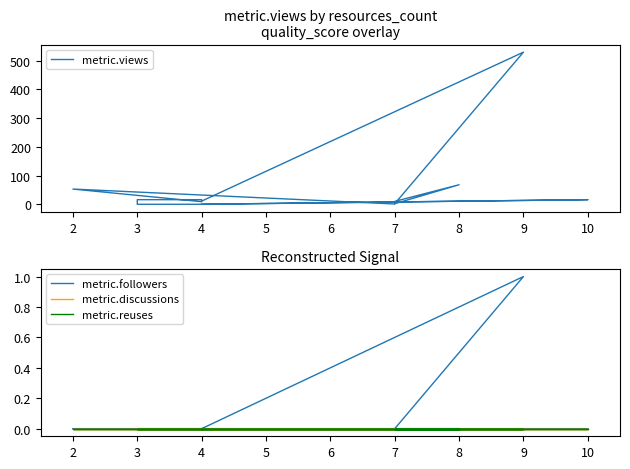

Reading right to left, extract all data points from this chart.

metric.views: 11	530	2	68	10	1	53	9	16	16	0	0	16	0
metric.followers: 0	1	0	0	0	0	0	0	0	0	0	0	0	0
metric.discussions: 0	0	0	0	0	0	0	0	0	0	0	0	0	0
metric.reuses: 0	0	0	0	0	0	0	0	0	0	0	0	0	0